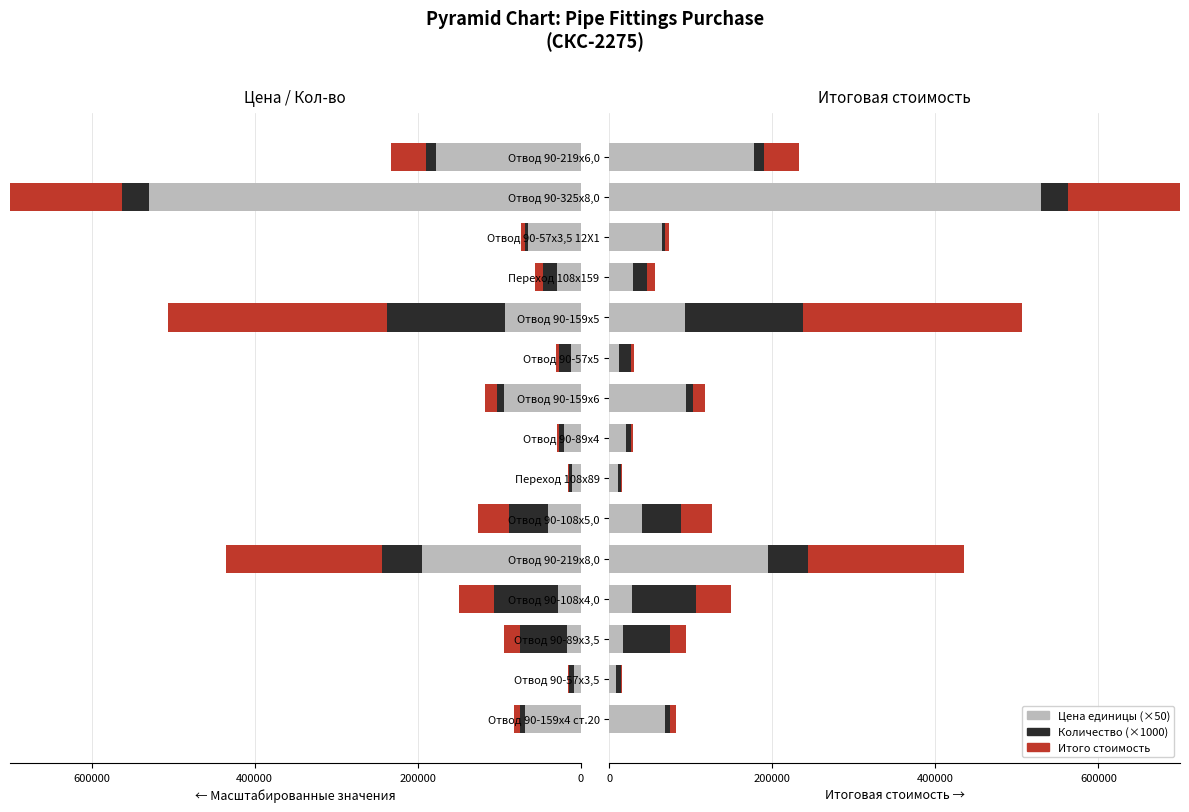

At how many categories does at least one series exceed 380759?

1